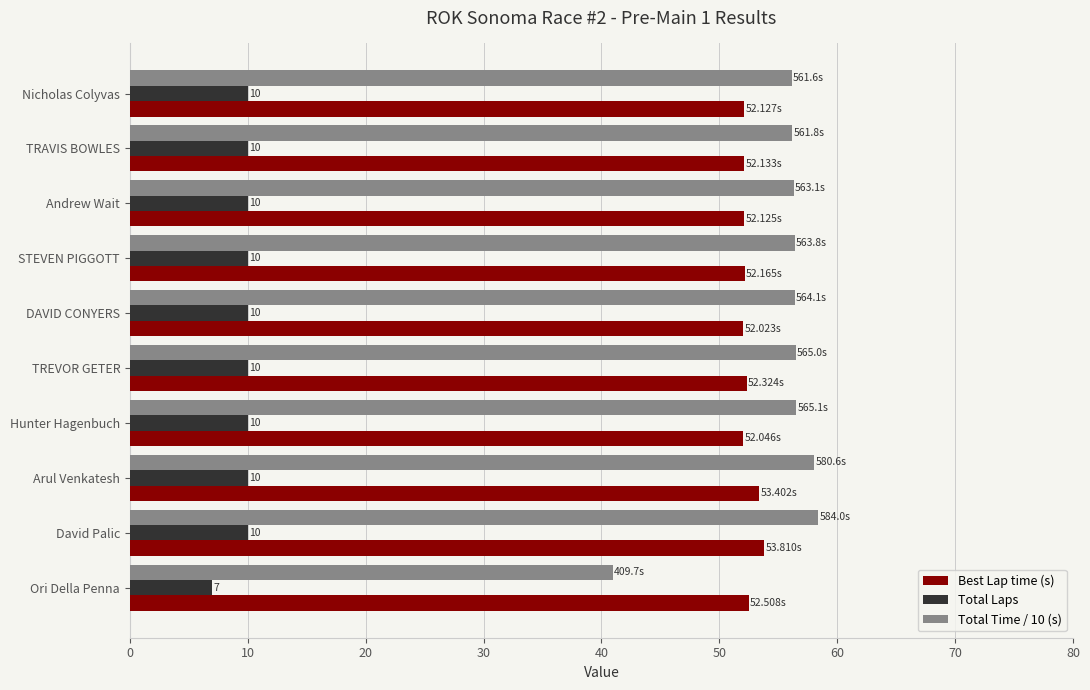

What are all the series names shown in the legend?

Best Lap time (s), Total Laps, Total Time / 10 (s)